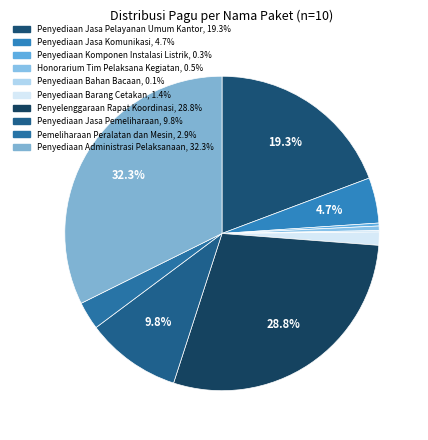

To the nearest percent, what is the difference between the Penyediaan Jasa Pelayanan Umum Kantor and Penyediaan Barang Cetakan slice percentages?

18%